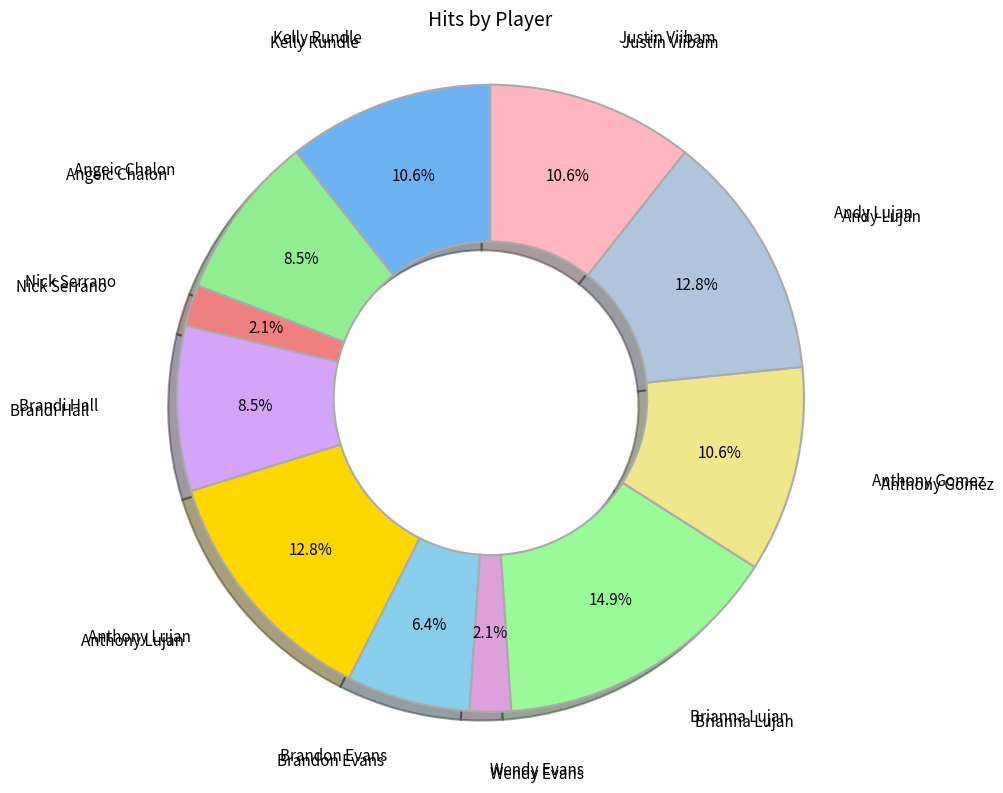

Which category has the biggest portion of the pie?

Brianna Lujan